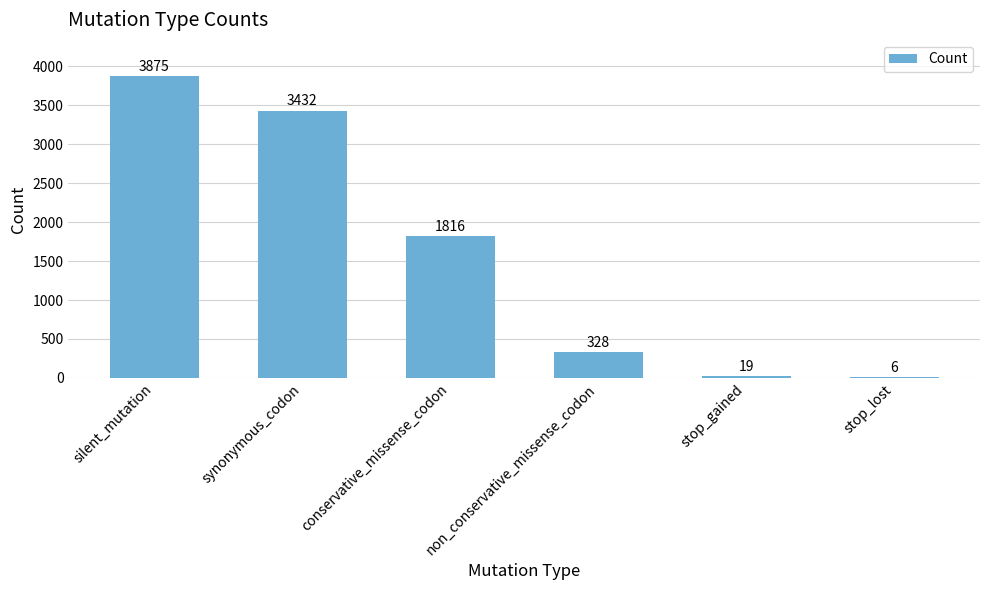

True or false: the data shows 3432 at synonymous_codon.

True